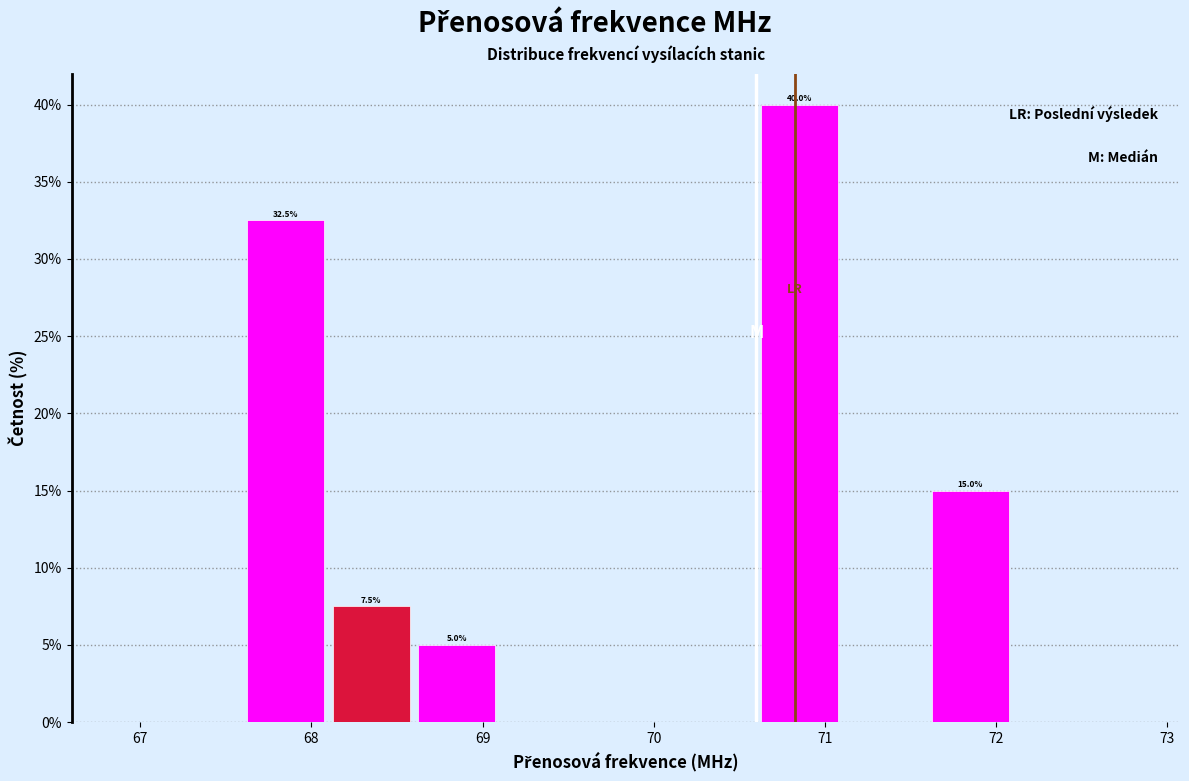

Which range on the x-axis has the tallest bar?

70.6 to 71.1